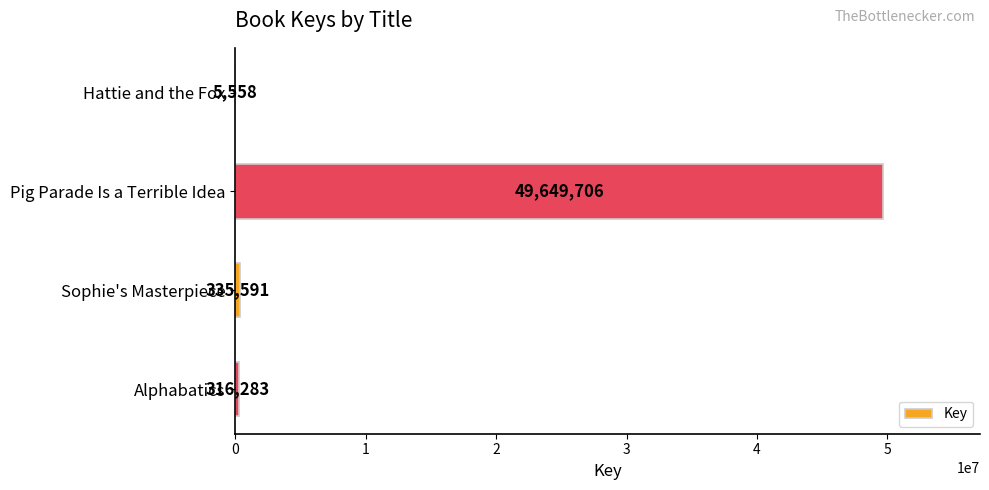

Reading bottom to top, extract all data points from this chart.

Alphabatics=316283	Sophie's Masterpiece=335591	Pig Parade Is a Terrible Idea=49649706	Hattie and the Fox=5558